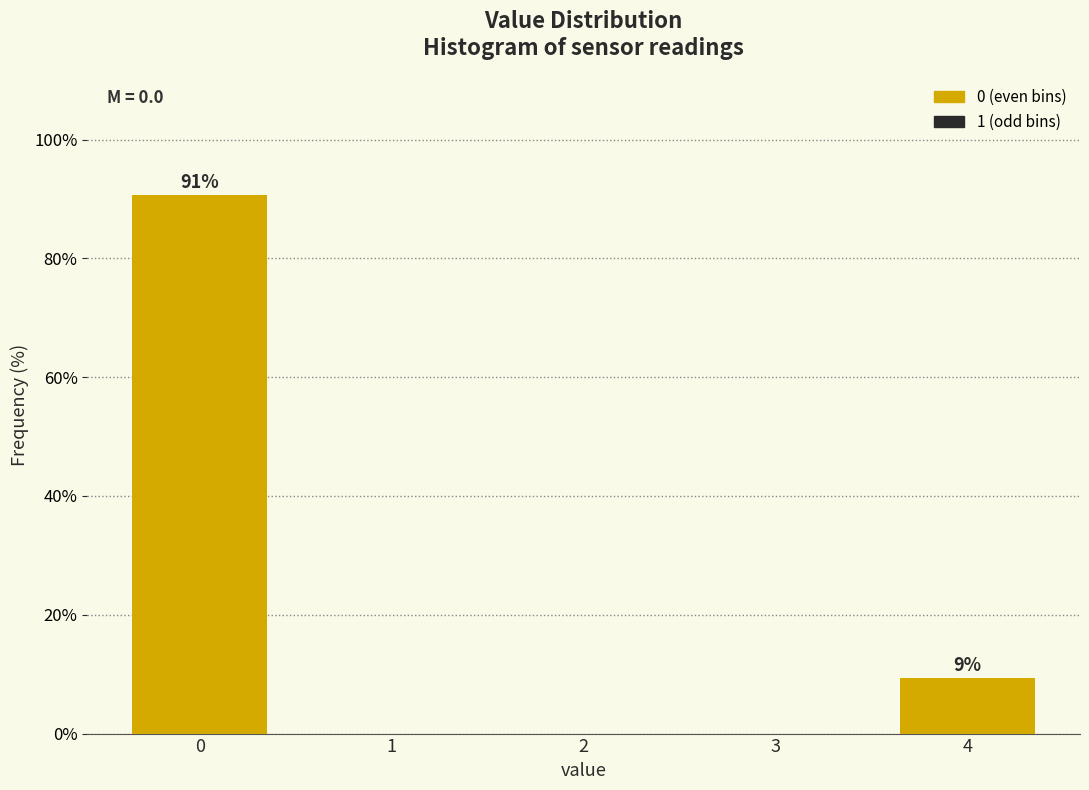

Reading left to right, list all the values displayed in this chart.

0=90.7	1=0.0	2=0.0	3=0.0	4=9.3